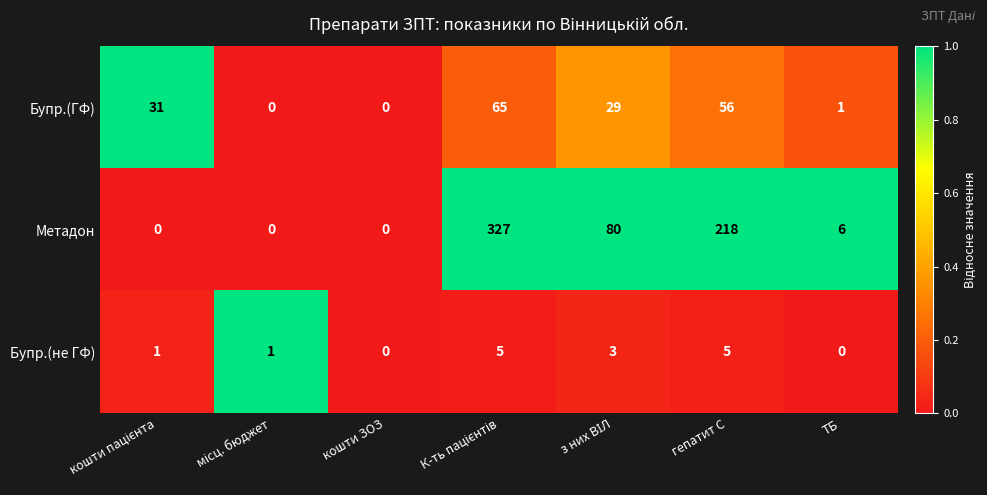

What is the total value across all series at гепатит С?

279